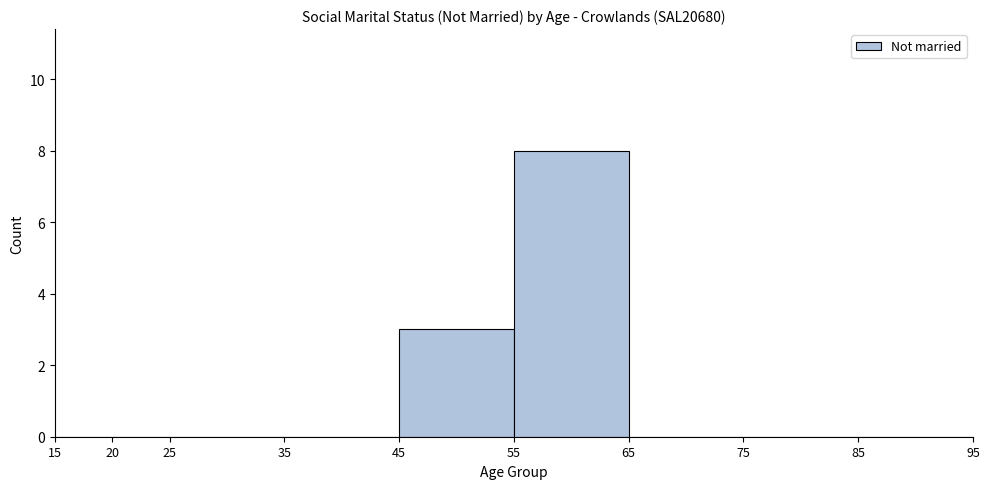

Over which range of the x-axis is the bar tallest?

55 to 65